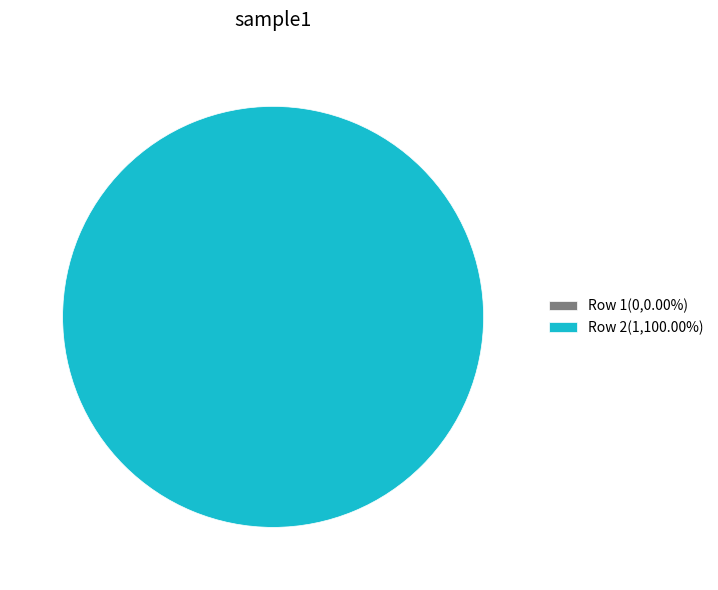

Which category has the biggest portion of the pie?

2